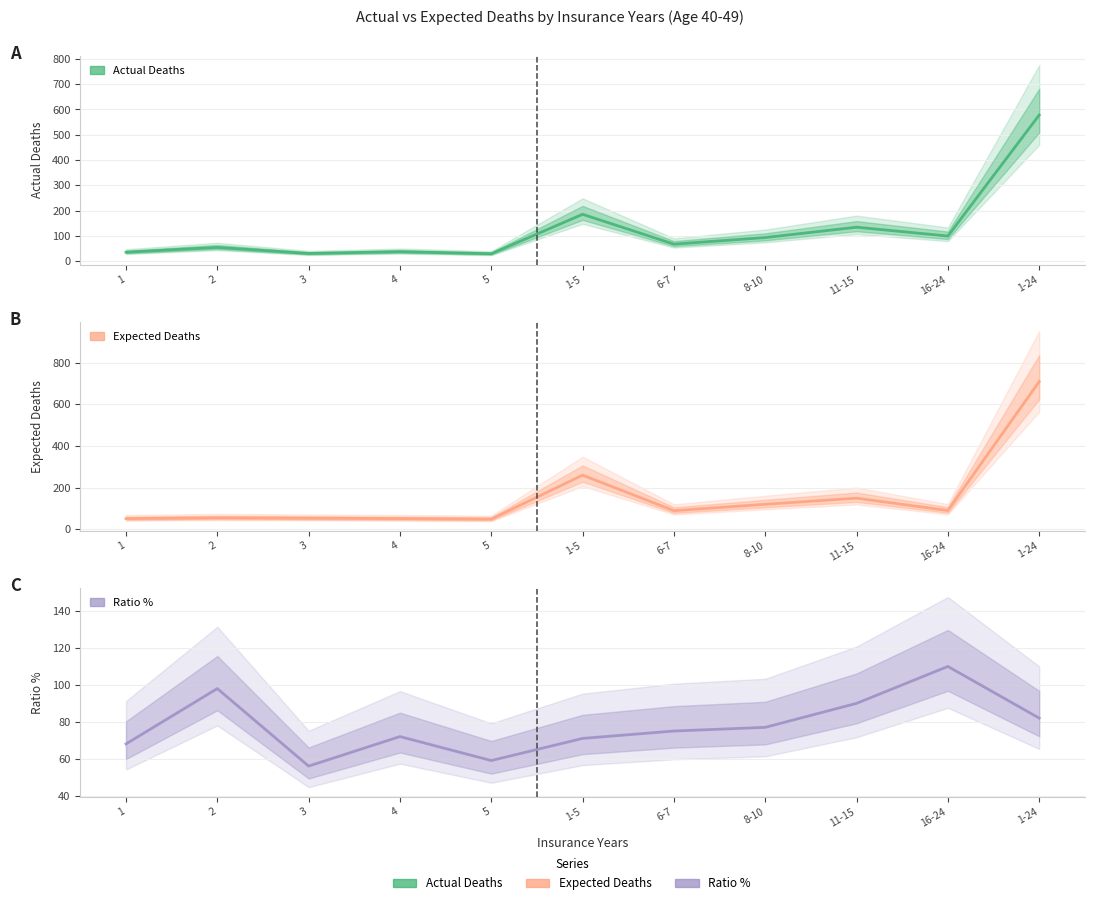

At which category does Actual Deaths reach its first local peak?

2